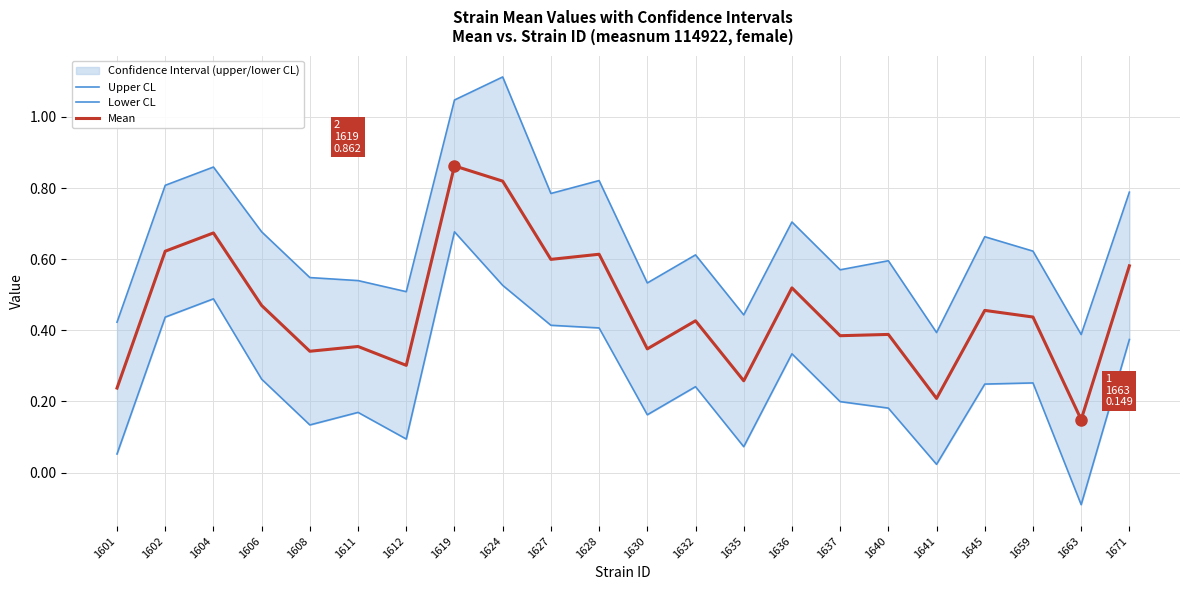

True or false: Lower CL has more than 1 interior local peaks.

True